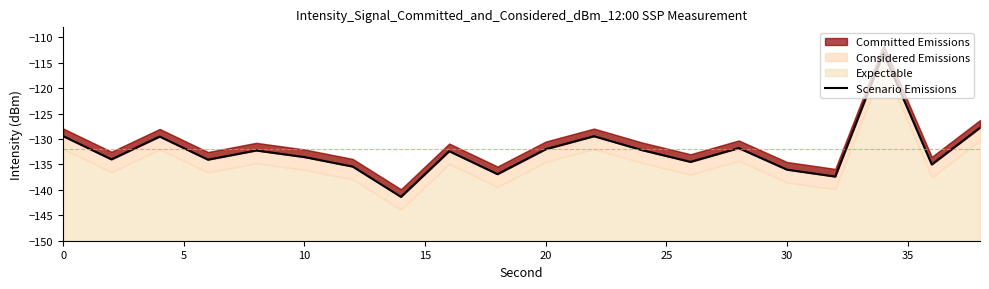

How many interior local peaks (higher than both neighbors) does the data have?

6